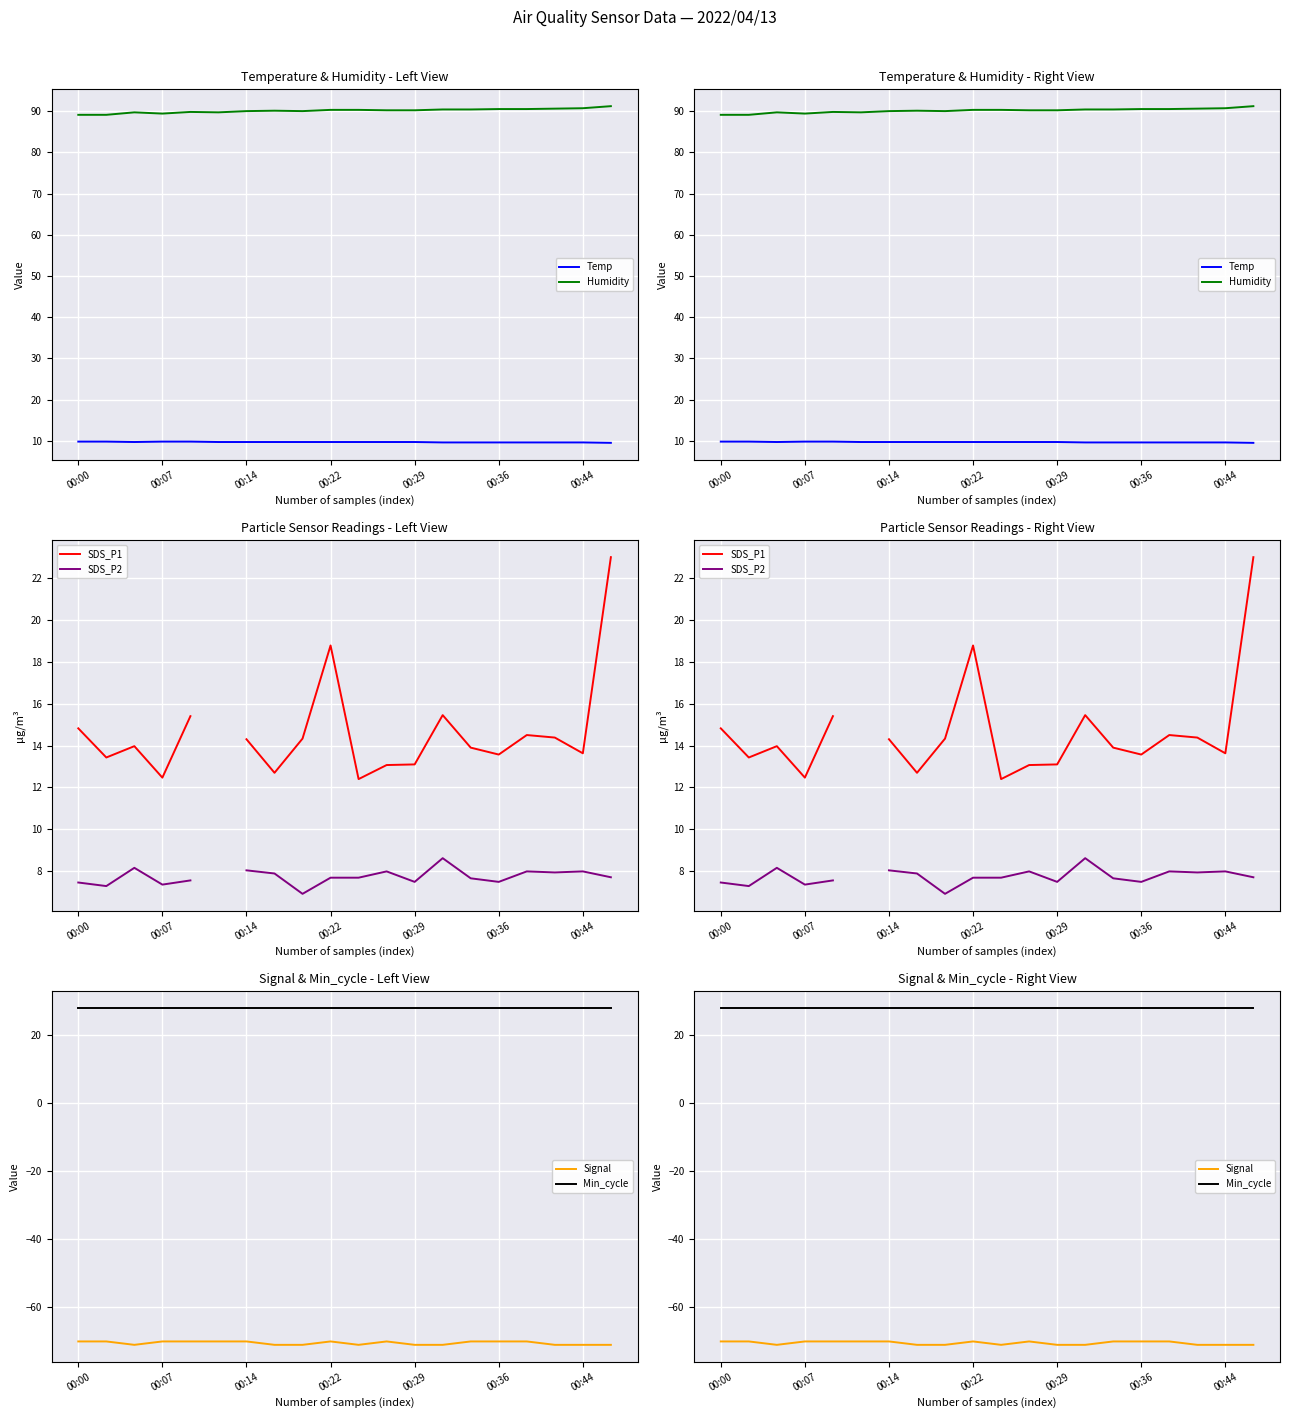

What is the sum of the SDS_P2 values at 13 and 12?

16.1